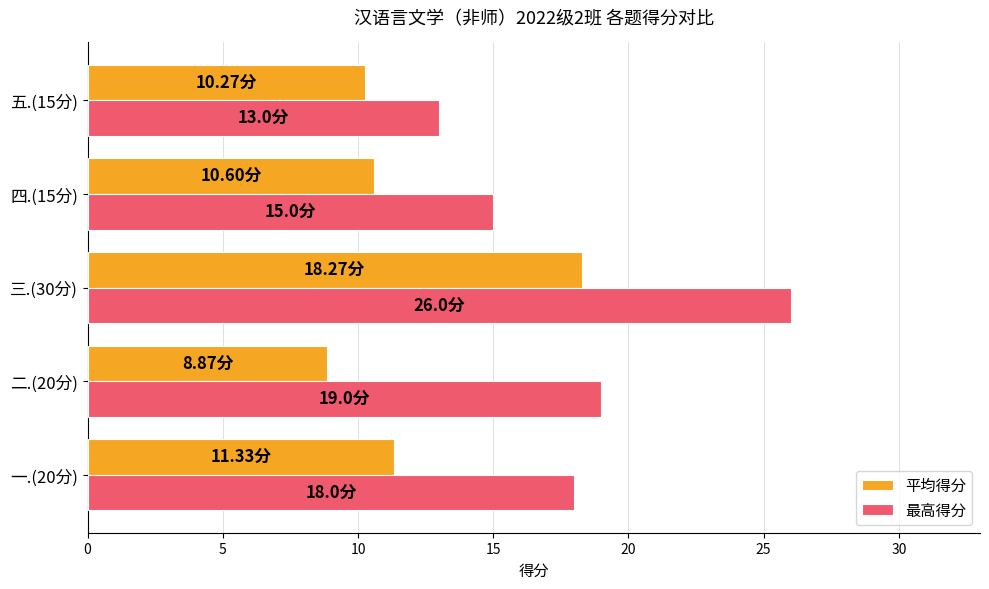

Which series has the largest range (max minus min)?

最高得分